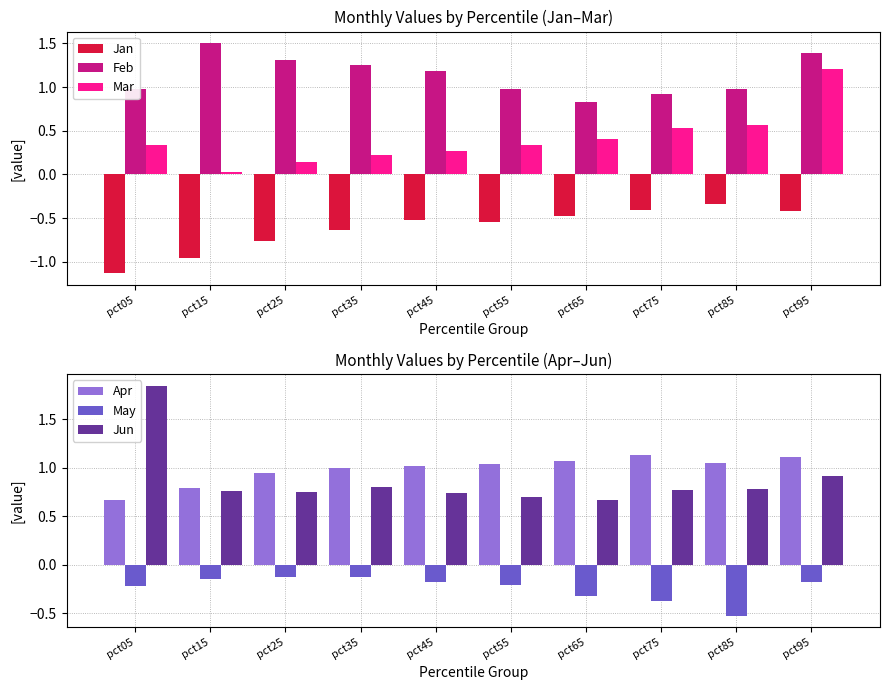

Rank the categories by Apr value from lowest to highest.

pct05, pct15, pct25, pct35, pct45, pct55, pct85, pct65, pct95, pct75